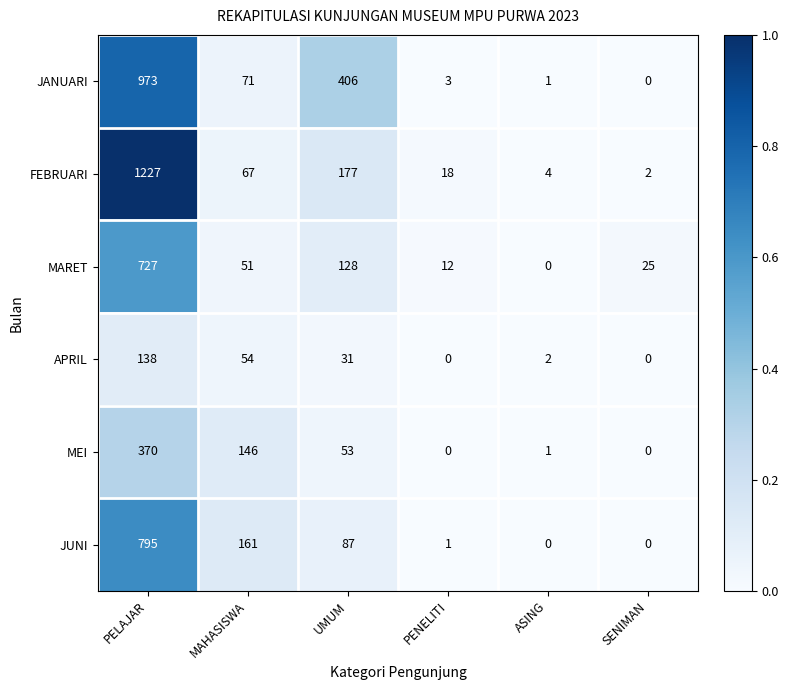

What is the difference between the highest and lowest values at MAHASISWA?

110